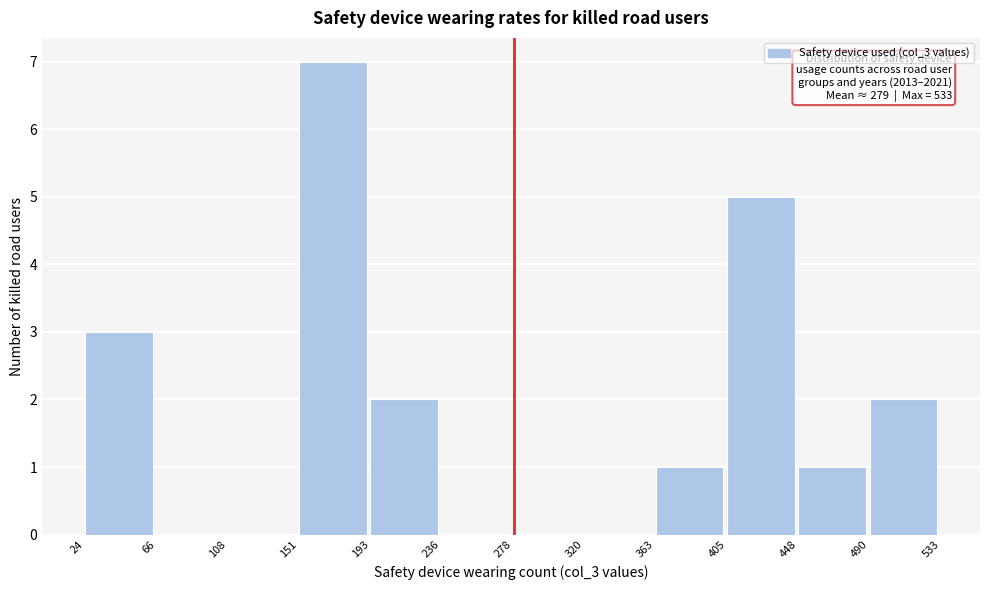

Over which range of the x-axis is the bar tallest?

151 to 193